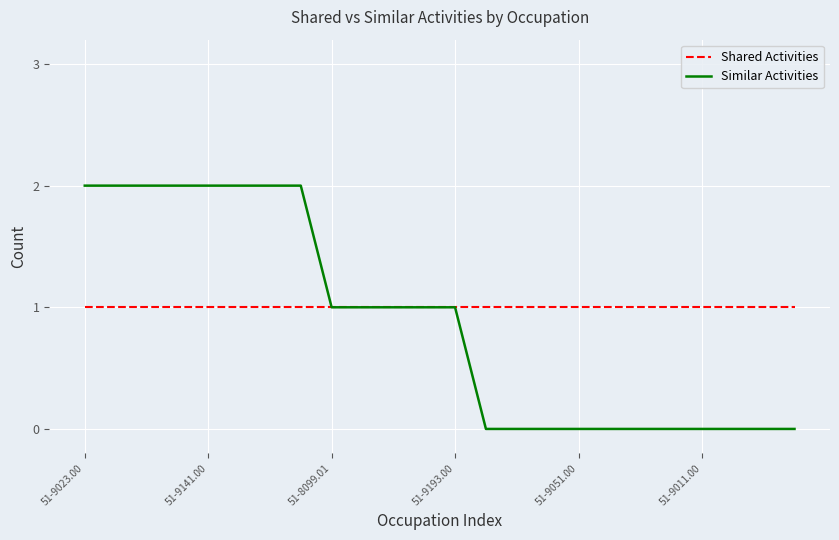

Rank the series by their maximum value, from lowest to highest.

Shared Activities, Similar Activities